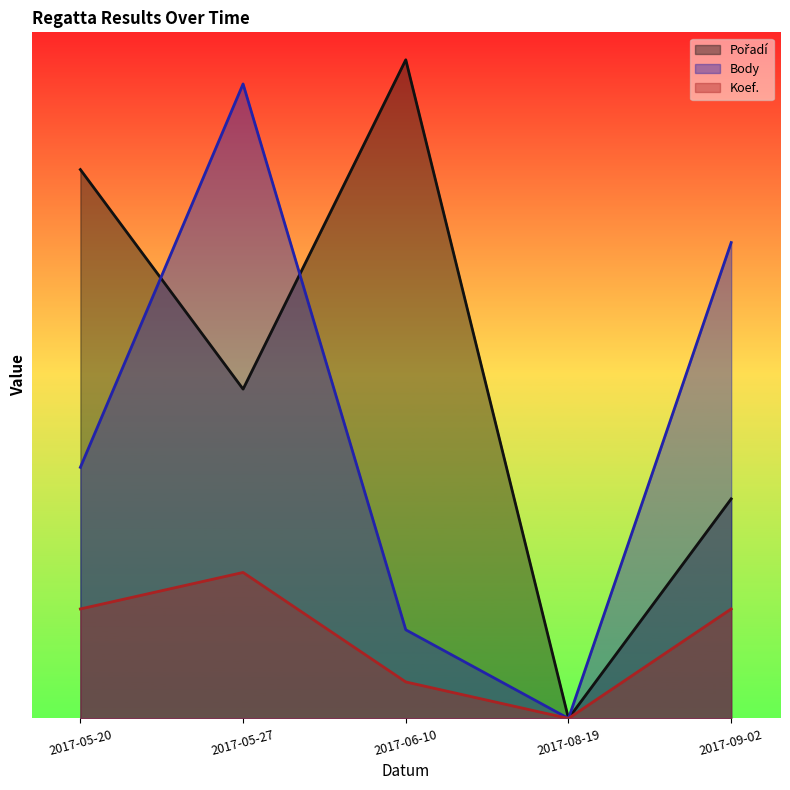

Which has a higher value, 2017-06-10 or 2017-08-19?

2017-06-10